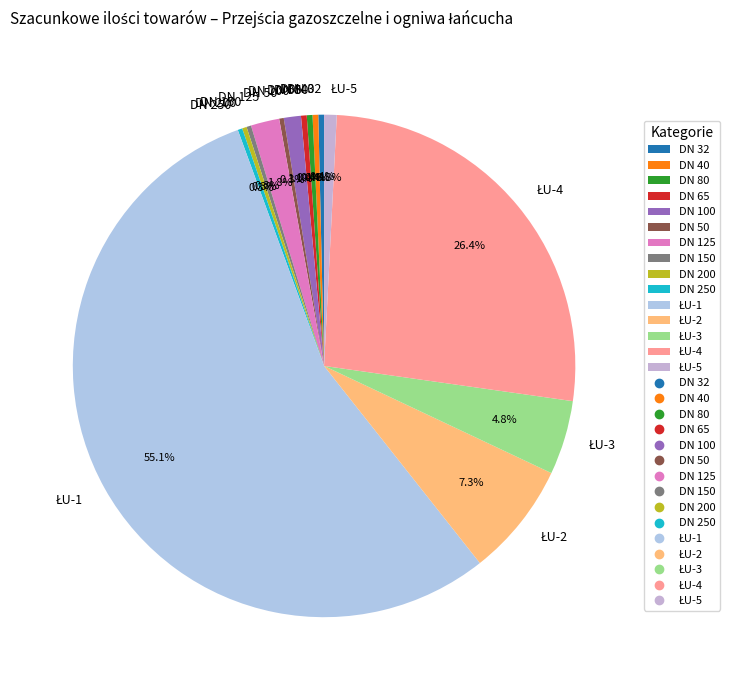

How many slices are in this pie chart?

15